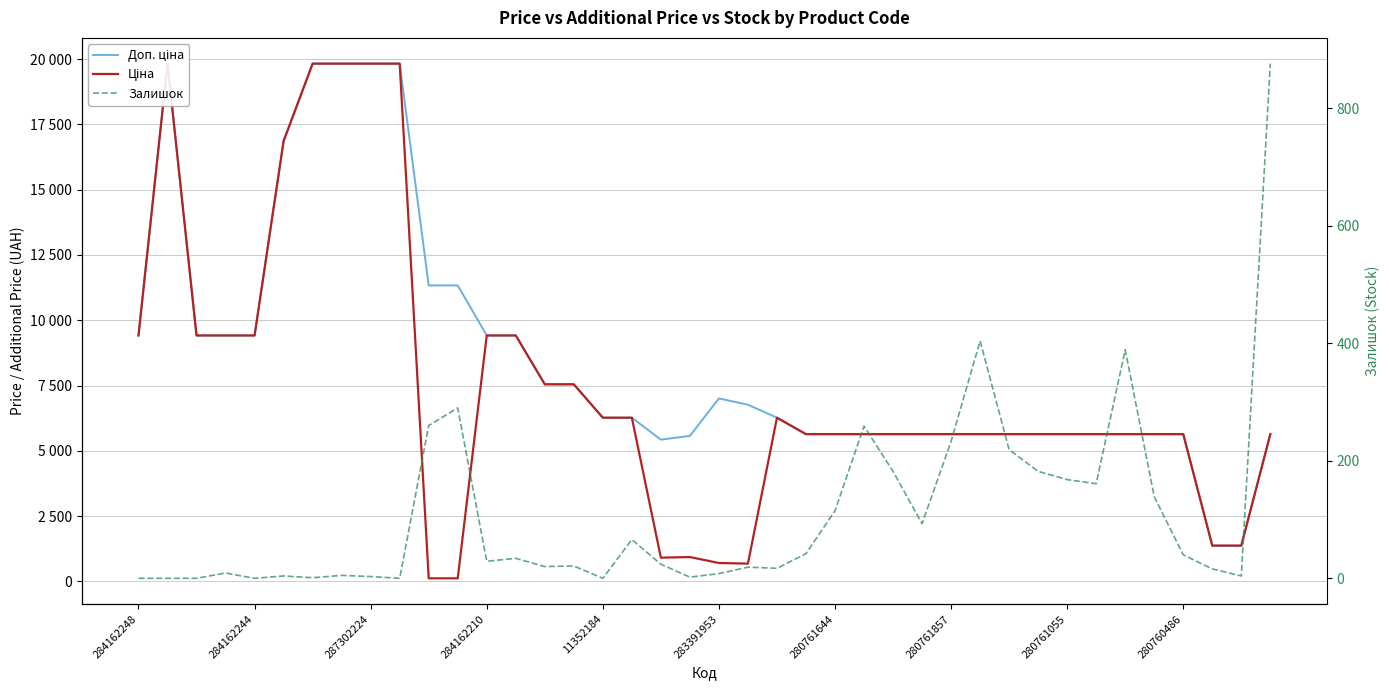

What is the value of the Доп. ціна point at the 17th from the left?

6266.7